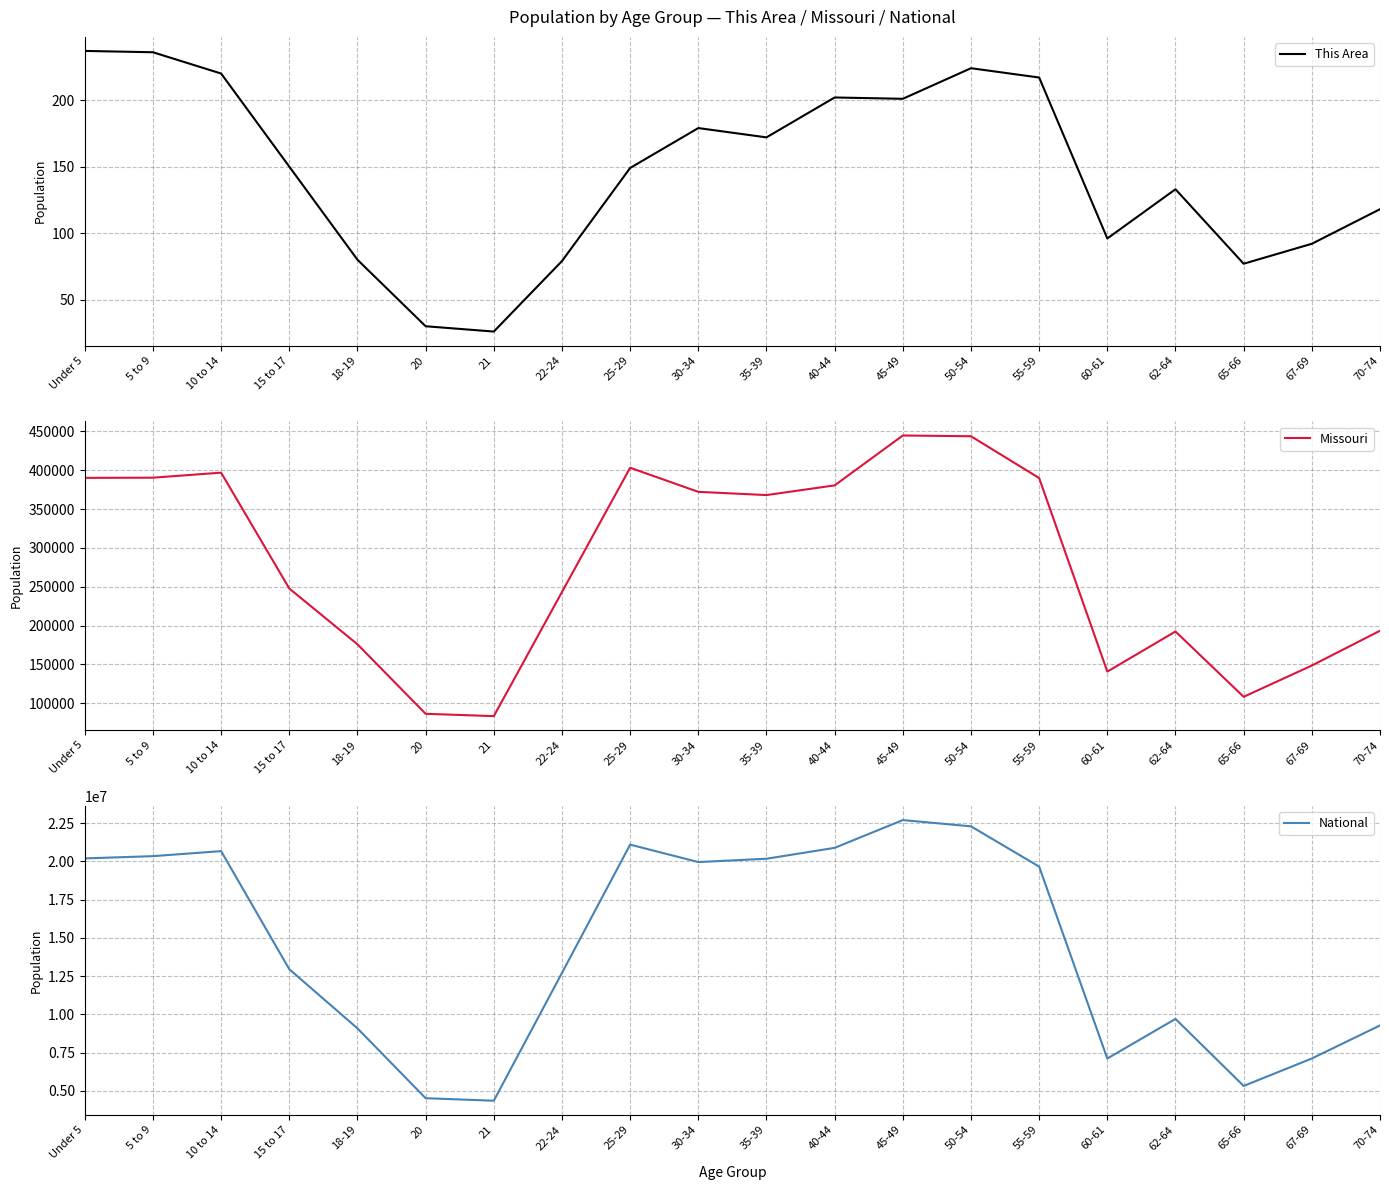

What is the maximum value shown in the chart?

22708591